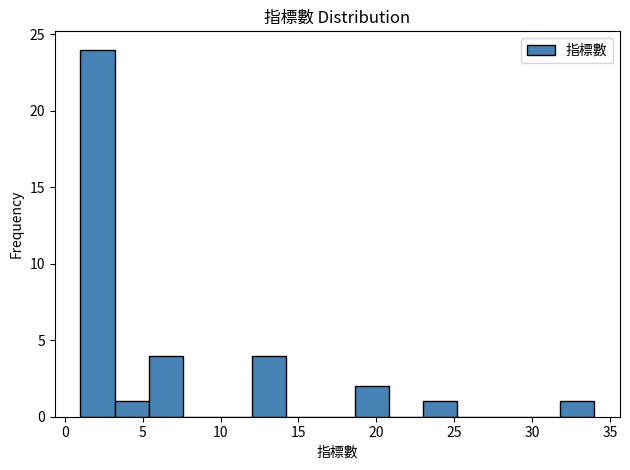

Over which range of the x-axis is the bar tallest?

1.0 to 3.2